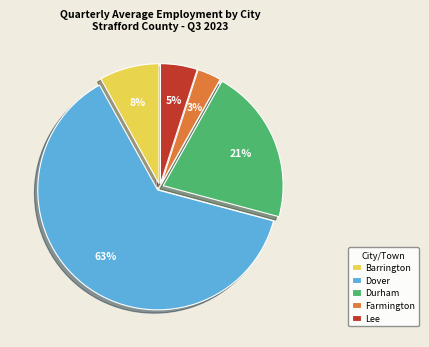

How many segments does this pie chart have?

5